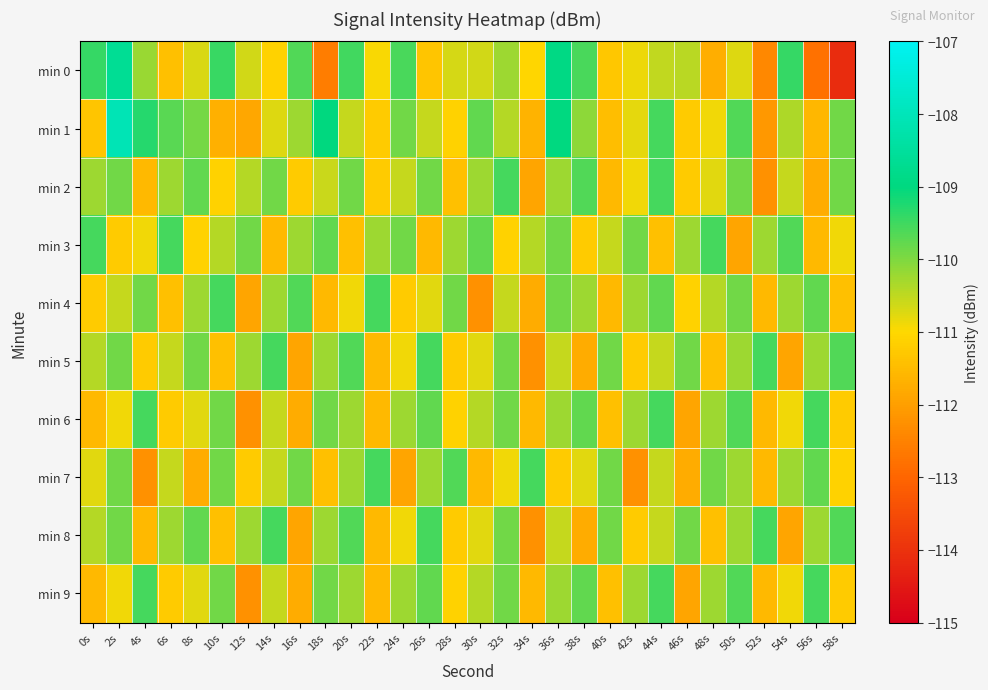

Reading left to right, extract all data points from this chart.

min 0: 0s=-109.4	2s=-108.6	4s=-110.2	6s=-111.4	8s=-110.7	10s=-109.5	12s=-110.6	14s=-111.1	16s=-109.7	18s=-112.6	20s=-109.5	22s=-111.0	24s=-109.6	26s=-111.3	28s=-110.7	30s=-110.6	32s=-110.2	34s=-111.0	36s=-108.9	38s=-109.6	40s=-111.3	42s=-110.8	44s=-110.5	46s=-110.5	48s=-111.7	50s=-110.7	52s=-112.4	54s=-109.4	56s=-112.8	58s=-114.1
min 1: 0s=-111.3	2s=-108.1	4s=-109.3	6s=-109.7	8s=-109.9	10s=-111.7	12s=-111.9	14s=-110.7	16s=-110.2	18s=-109.0	20s=-110.5	22s=-111.2	24s=-109.9	26s=-110.5	28s=-111.1	30s=-109.8	32s=-110.4	34s=-111.7	36s=-109.0	38s=-110.1	40s=-111.5	42s=-110.8	44s=-109.5	46s=-111.2	48s=-110.9	50s=-109.7	52s=-112.1	54s=-110.3	56s=-111.6	58s=-109.9
min 2: 0s=-110.2	2s=-109.9	4s=-111.5	6s=-110.2	8s=-109.8	10s=-111.1	12s=-110.4	14s=-109.9	16s=-111.2	18s=-110.6	20s=-109.9	22s=-111.2	24s=-110.5	26s=-109.9	28s=-111.4	30s=-110.2	32s=-109.5	34s=-111.9	36s=-110.2	38s=-109.7	40s=-111.5	42s=-110.9	44s=-109.5	46s=-111.2	48s=-110.8	50s=-109.9	52s=-112.2	54s=-110.5	56s=-111.8	58s=-109.9
min 3: 0s=-109.5	2s=-111.2	4s=-110.9	6s=-109.5	8s=-111.1	10s=-110.4	12s=-109.9	14s=-111.5	16s=-110.2	18s=-109.8	20s=-111.4	22s=-110.2	24s=-109.9	26s=-111.5	28s=-110.2	30s=-109.8	32s=-111.1	34s=-110.4	36s=-109.9	38s=-111.2	40s=-110.5	42s=-109.9	44s=-111.4	46s=-110.2	48s=-109.5	50s=-111.9	52s=-110.2	54s=-109.7	56s=-111.5	58s=-110.9
min 4: 0s=-111.2	2s=-110.5	4s=-109.9	6s=-111.4	8s=-110.2	10s=-109.5	12s=-111.9	14s=-110.2	16s=-109.7	18s=-111.5	20s=-110.9	22s=-109.5	24s=-111.2	26s=-110.8	28s=-109.9	30s=-112.2	32s=-110.5	34s=-111.8	36s=-109.9	38s=-110.2	40s=-111.5	42s=-110.2	44s=-109.8	46s=-111.1	48s=-110.4	50s=-109.9	52s=-111.5	54s=-110.2	56s=-109.8	58s=-111.4
min 5: 0s=-110.4	2s=-109.9	4s=-111.2	6s=-110.5	8s=-109.9	10s=-111.4	12s=-110.2	14s=-109.5	16s=-111.9	18s=-110.2	20s=-109.7	22s=-111.5	24s=-110.9	26s=-109.5	28s=-111.2	30s=-110.8	32s=-109.9	34s=-112.2	36s=-110.5	38s=-111.8	40s=-109.9	42s=-111.2	44s=-110.5	46s=-109.9	48s=-111.4	50s=-110.2	52s=-109.5	54s=-111.9	56s=-110.2	58s=-109.7
min 6: 0s=-111.5	2s=-110.9	4s=-109.5	6s=-111.2	8s=-110.8	10s=-109.9	12s=-112.2	14s=-110.5	16s=-111.8	18s=-109.9	20s=-110.2	22s=-111.5	24s=-110.2	26s=-109.8	28s=-111.1	30s=-110.4	32s=-109.9	34s=-111.5	36s=-110.2	38s=-109.8	40s=-111.4	42s=-110.2	44s=-109.5	46s=-111.9	48s=-110.2	50s=-109.7	52s=-111.5	54s=-110.9	56s=-109.5	58s=-111.2
min 7: 0s=-110.8	2s=-109.9	4s=-112.2	6s=-110.5	8s=-111.8	10s=-109.9	12s=-111.2	14s=-110.5	16s=-109.9	18s=-111.4	20s=-110.2	22s=-109.5	24s=-111.9	26s=-110.2	28s=-109.7	30s=-111.5	32s=-110.9	34s=-109.5	36s=-111.2	38s=-110.8	40s=-109.9	42s=-112.2	44s=-110.5	46s=-111.8	48s=-109.9	50s=-110.2	52s=-111.5	54s=-110.2	56s=-109.8	58s=-111.1
min 8: 0s=-110.4	2s=-109.9	4s=-111.5	6s=-110.2	8s=-109.8	10s=-111.4	12s=-110.2	14s=-109.5	16s=-111.9	18s=-110.2	20s=-109.7	22s=-111.5	24s=-110.9	26s=-109.5	28s=-111.2	30s=-110.8	32s=-109.9	34s=-112.2	36s=-110.5	38s=-111.8	40s=-109.9	42s=-111.2	44s=-110.5	46s=-109.9	48s=-111.4	50s=-110.2	52s=-109.5	54s=-111.9	56s=-110.2	58s=-109.7
min 9: 0s=-111.5	2s=-110.9	4s=-109.5	6s=-111.2	8s=-110.8	10s=-109.9	12s=-112.2	14s=-110.5	16s=-111.8	18s=-109.9	20s=-110.2	22s=-111.5	24s=-110.2	26s=-109.8	28s=-111.1	30s=-110.4	32s=-109.9	34s=-111.5	36s=-110.2	38s=-109.8	40s=-111.4	42s=-110.2	44s=-109.5	46s=-111.9	48s=-110.2	50s=-109.7	52s=-111.5	54s=-110.9	56s=-109.5	58s=-111.2